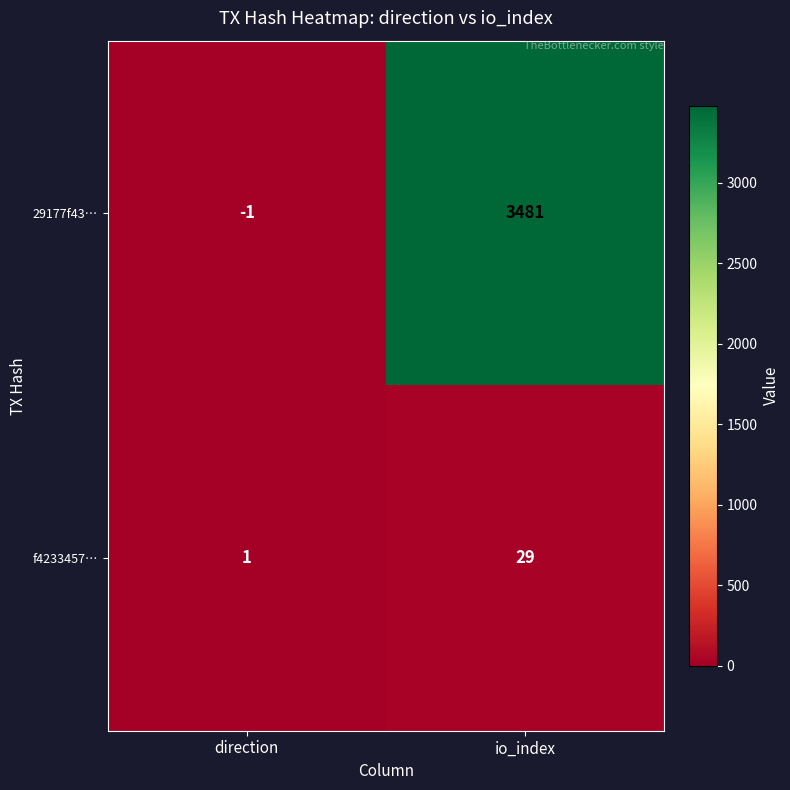

Reading left to right, extract all data points from this chart.

29177f43…: -1	3481
f4233457…: 1	29